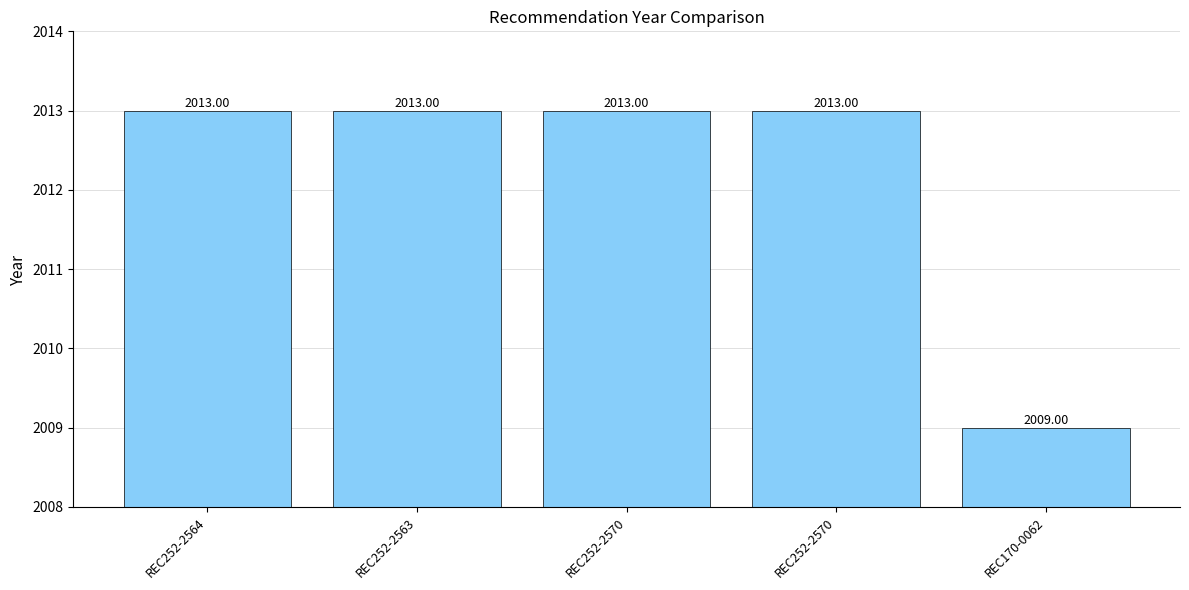

Reading left to right, what are all the values shown in this chart?

REC252-2564=2013	REC252-2563=2013	REC252-2570=2013	REC252-2570=2013	REC170-0062=2009